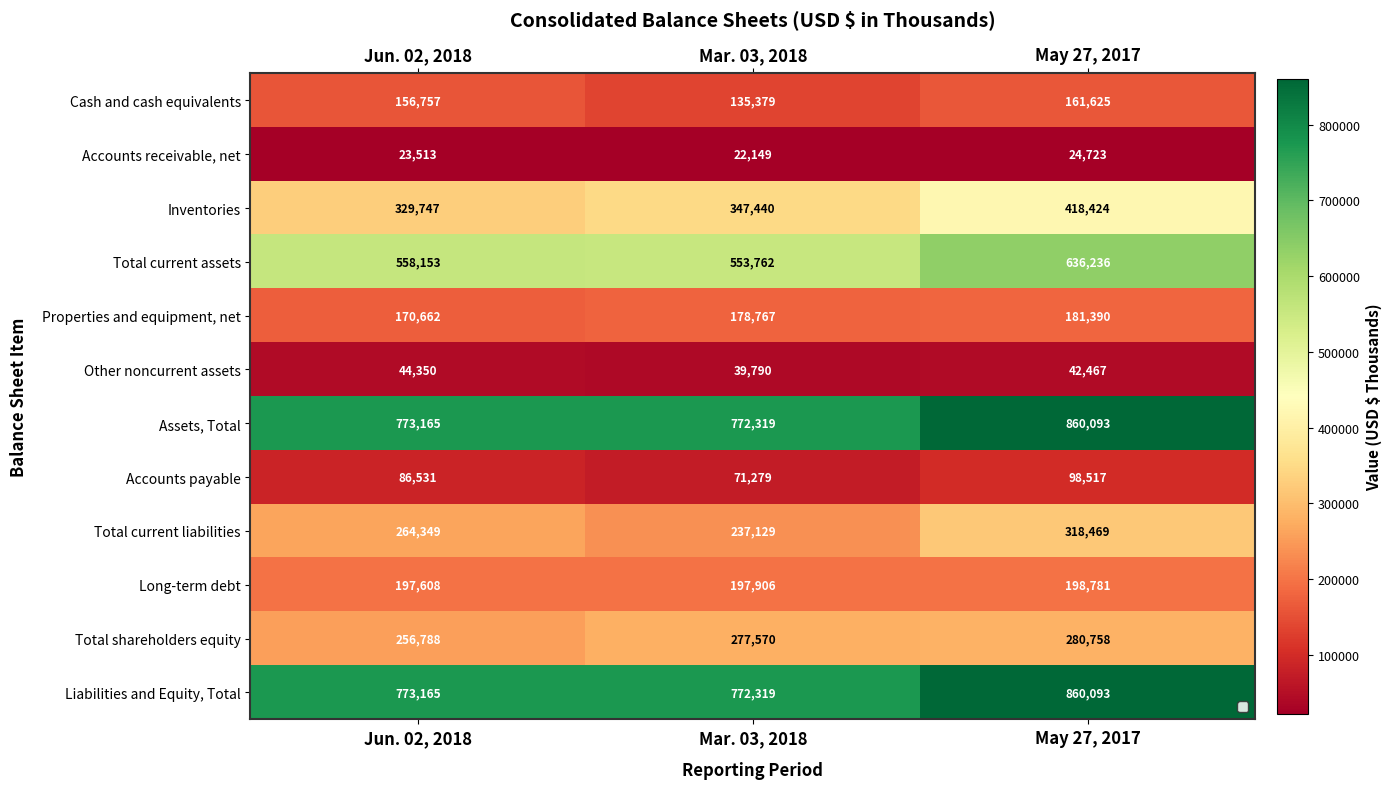

What is the spread (max minus min) of values at Mar. 03, 2018?

750170